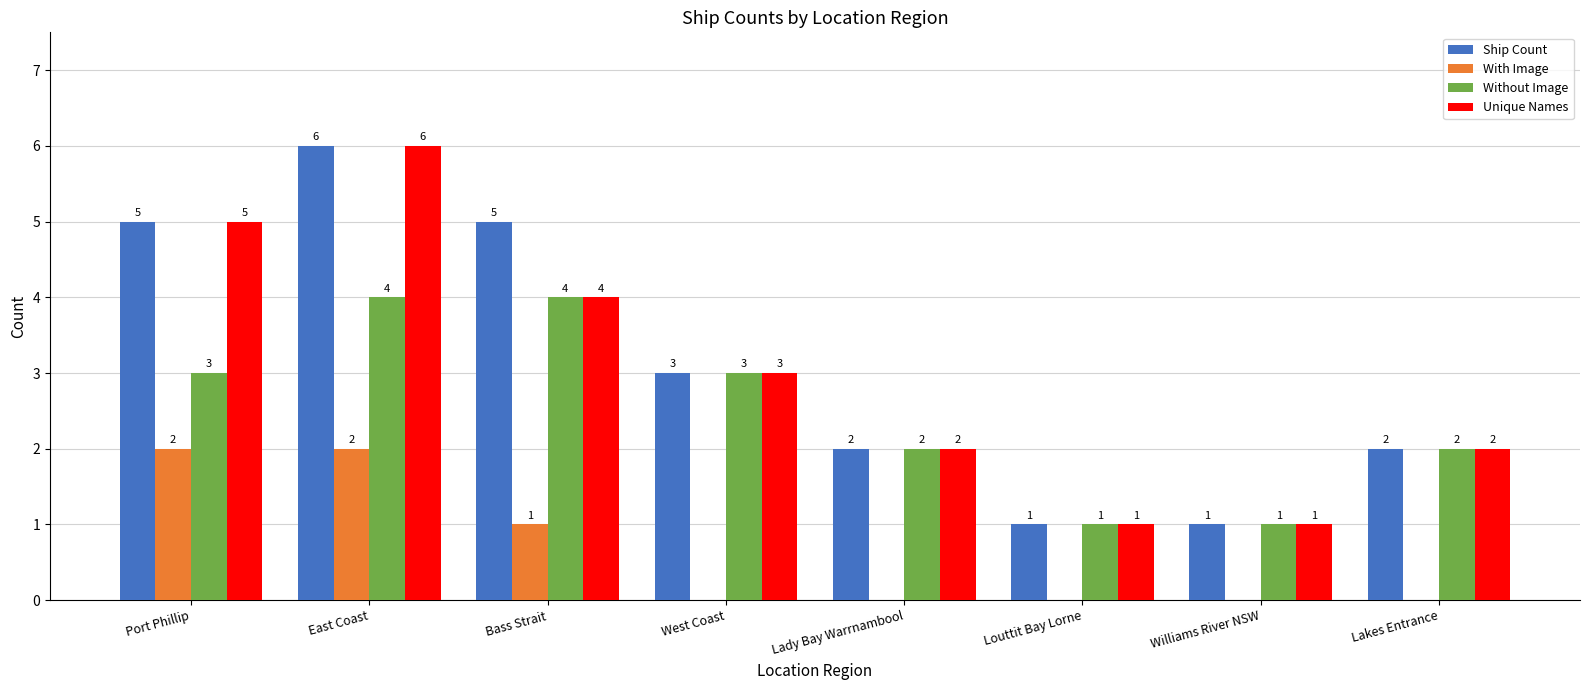

At which label does Ship Count first exceed 3?

Port Phillip